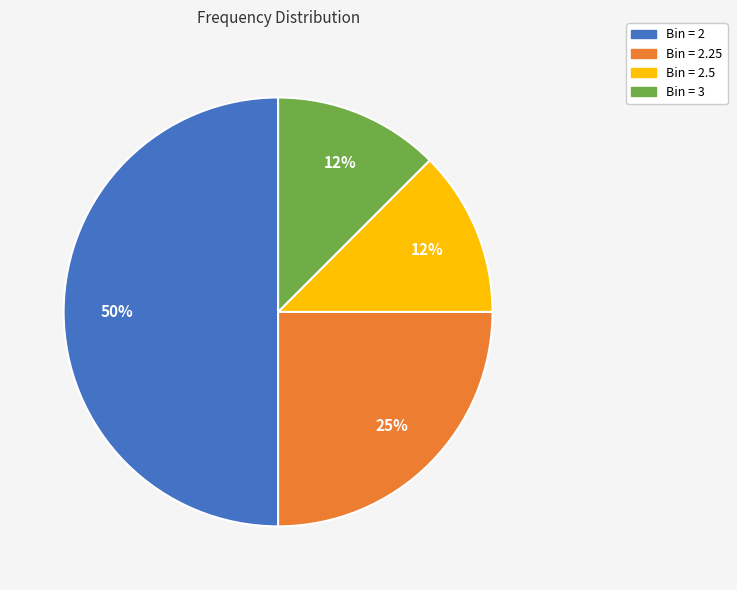

To the nearest percent, what is the average slice percentage?

25%